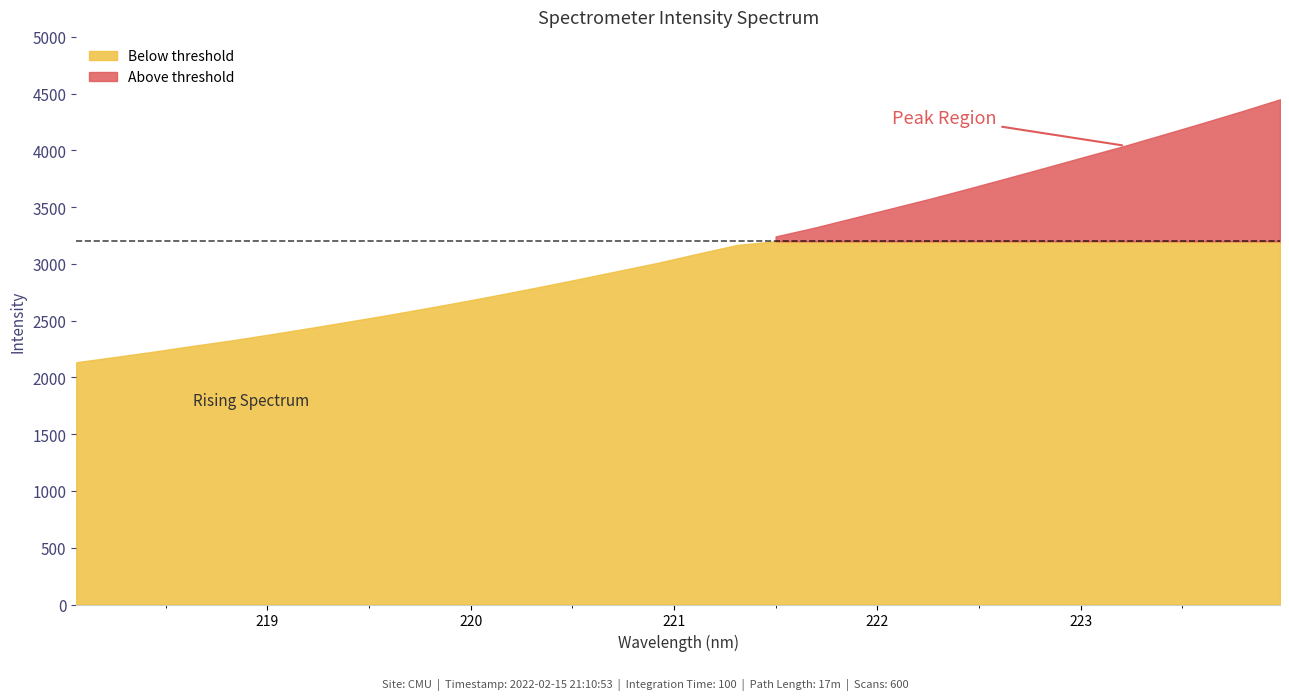

What is the difference between the values at 219.7801 and 219.0156?

229.3